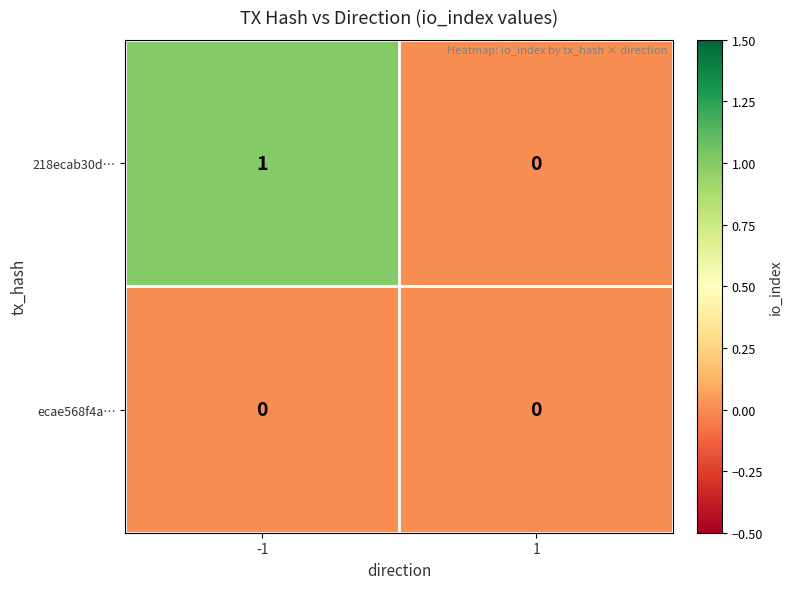

The value of 218ecab30d… at 1 is 0. True or false?

True